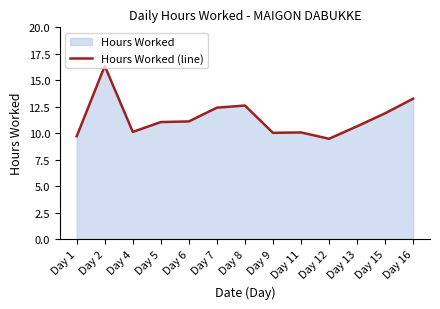

List the labels in order of value, smallest first.

Day 12, Day 1, Day 9, Day 11, Day 4, Day 13, Day 5, Day 6, Day 15, Day 7, Day 8, Day 16, Day 2